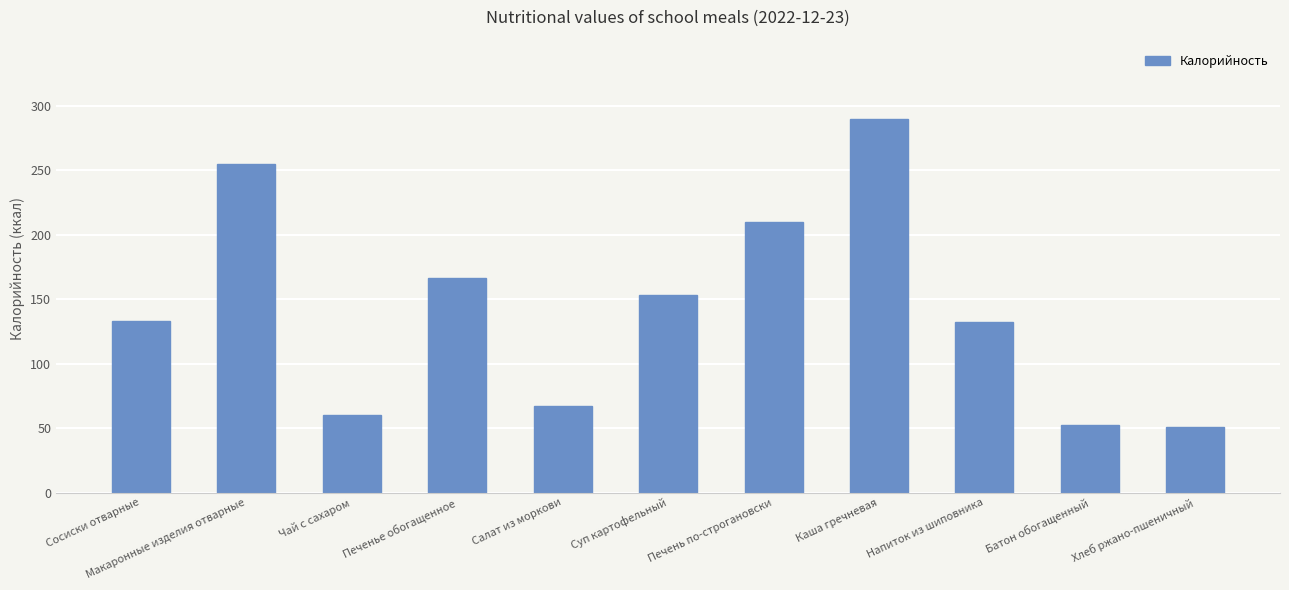

True or false: the data shows 132.5 at Напиток из шиповника.

True